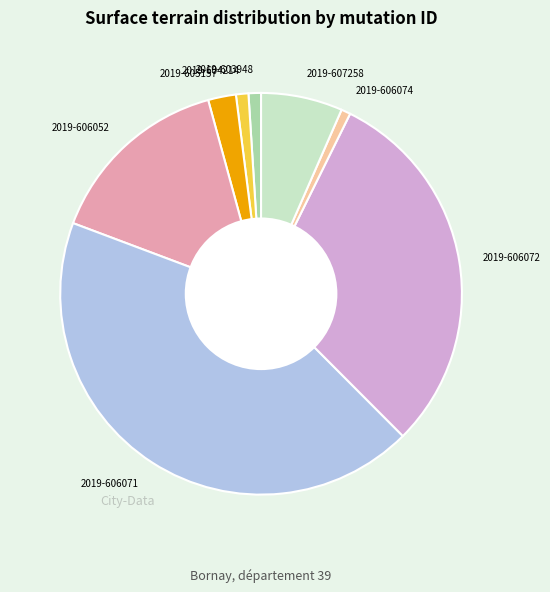

Does 2019-606052 represent more than half of the total?

No